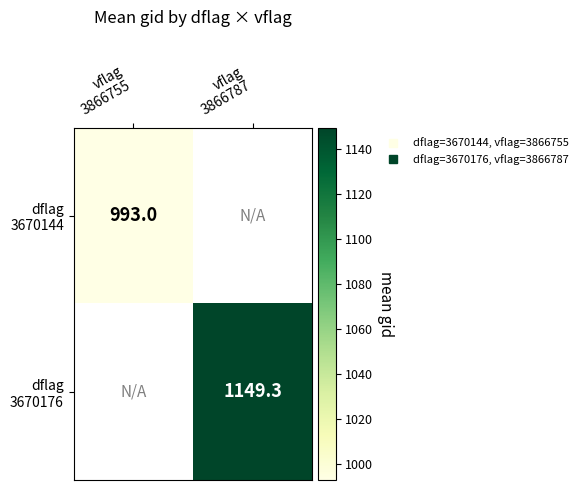

Is it true that dflag 3670144 equals 993.0 at vflag 3866755?

True